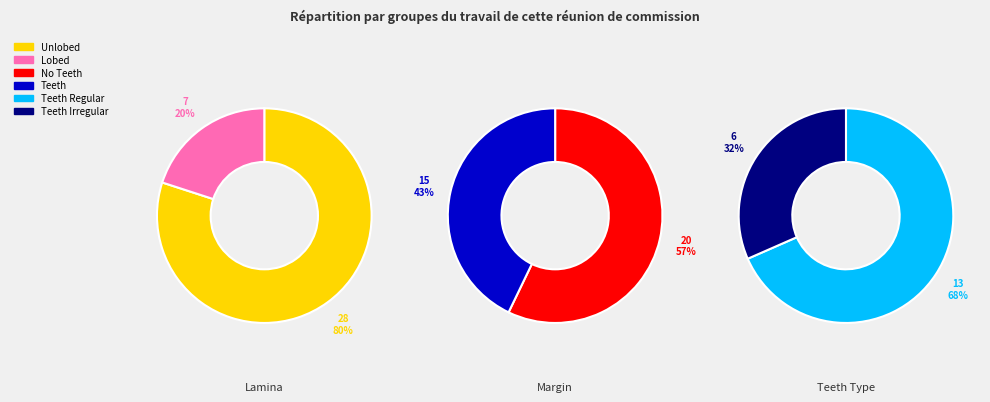

Count the number of slices in the pie.

6